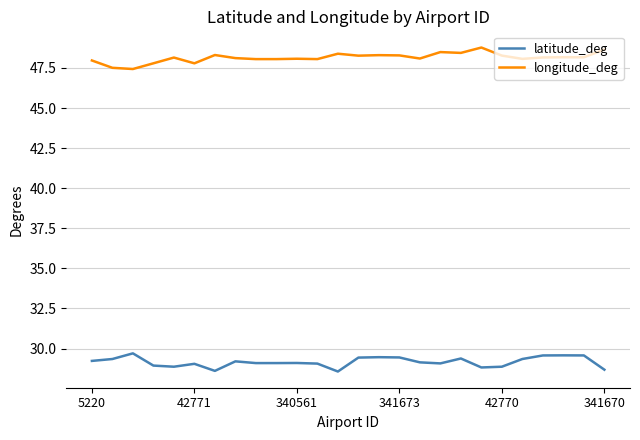

Which series has the largest total across all categories?

longitude_deg